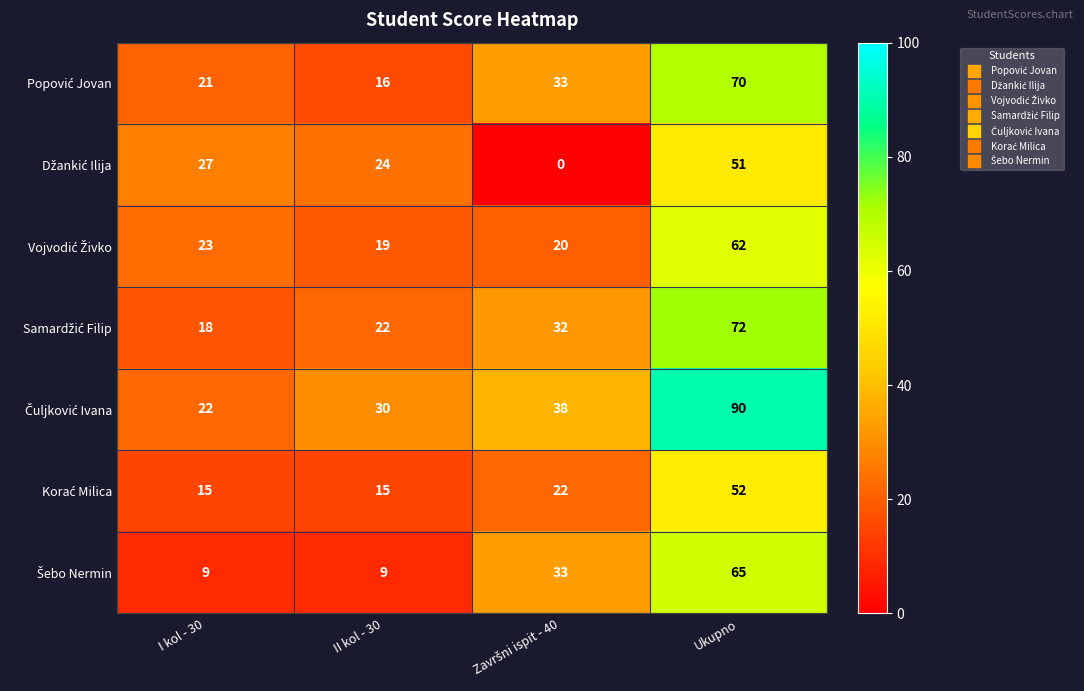

At which category is the sum across all series the highest?

Ukupno